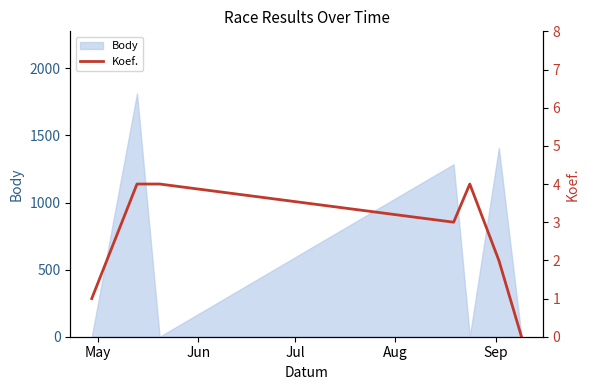

Reading left to right, list all the values displayed in this chart.

1	4	4	3	4	2	0